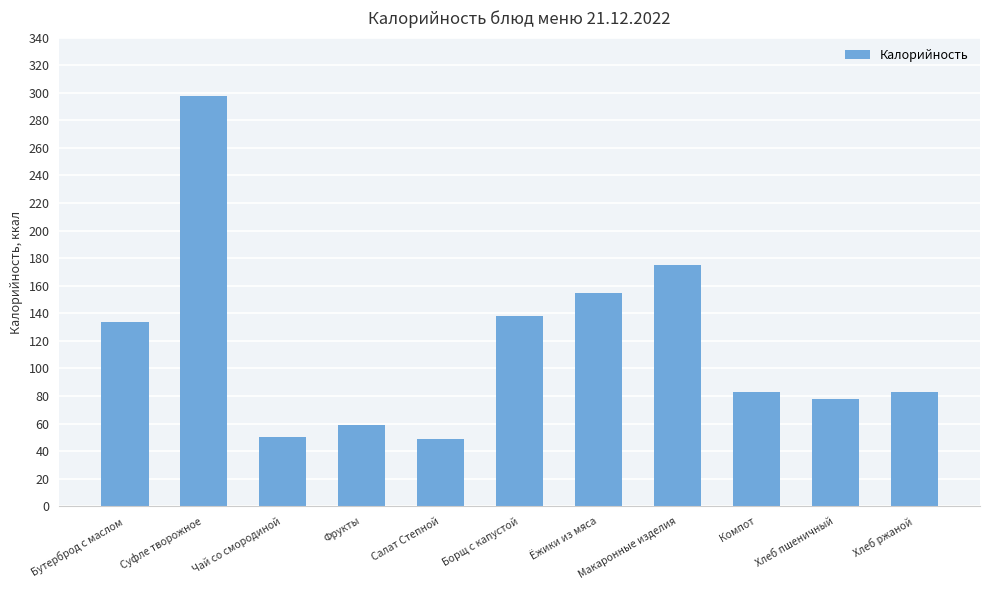

What is the approximate value at Бутерброд с маслом, to the nearest 50?

150